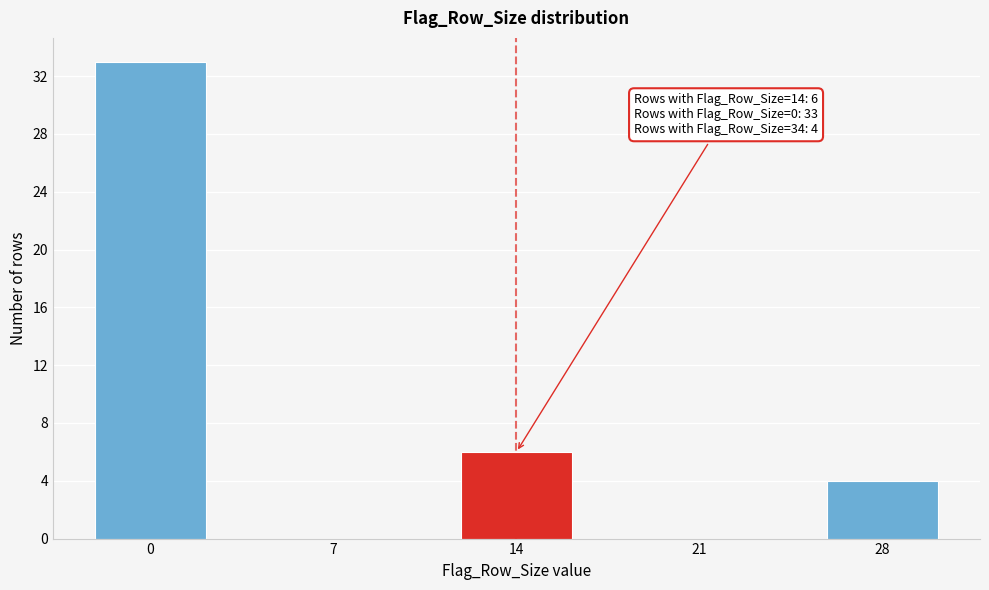

Reading right to left, extract all data points from this chart.

28=4	21=0	14=6	7=0	0=33